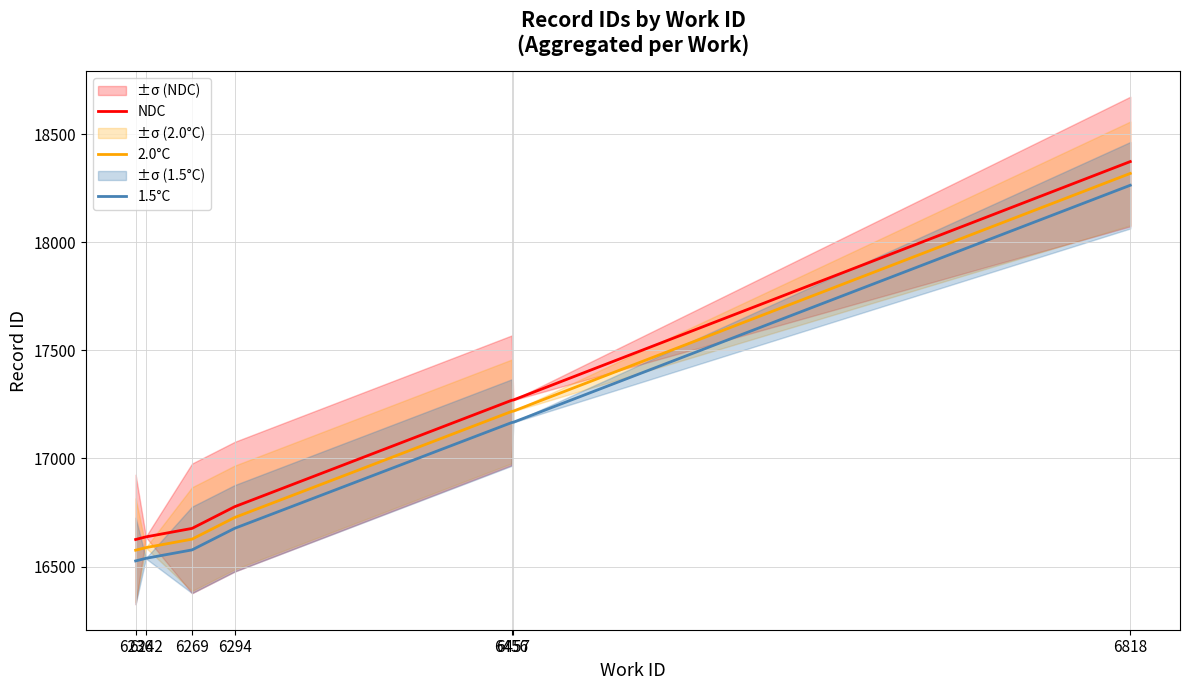

List the series in order of their peak value, highest first.

NDC, 2.0°C, 1.5°C